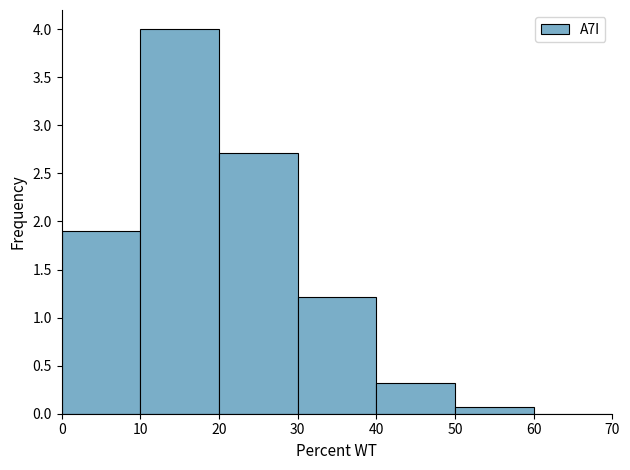

Which range on the x-axis has the tallest bar?

10 to 20